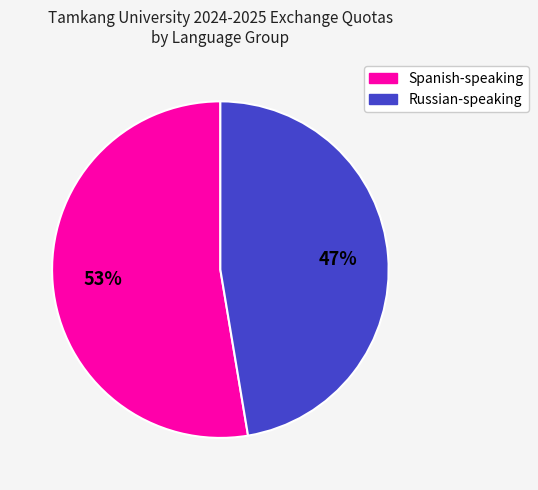

Is there any slice that represents more than half of the pie?

Yes